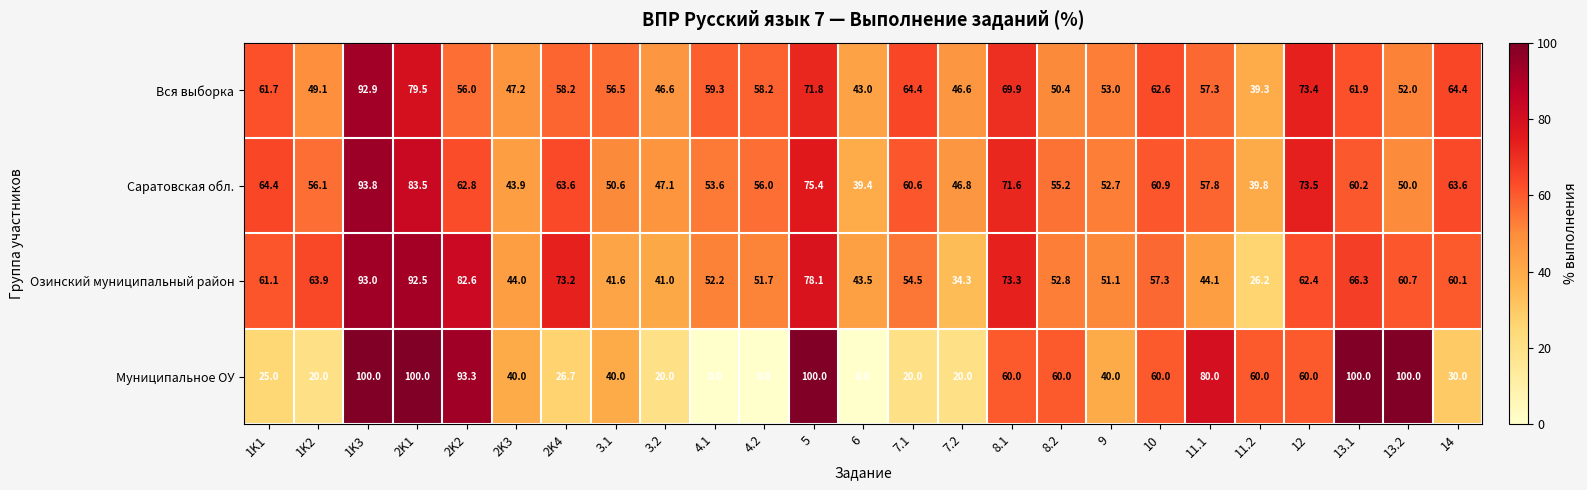

What is the maximum value shown in the chart?

100.0